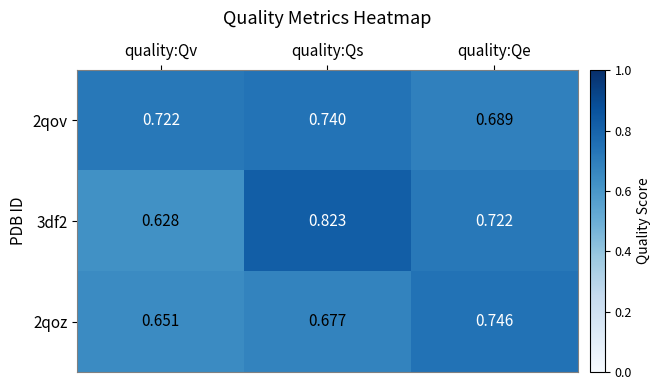

At which label is 2qov closest to 0?

quality:Qe